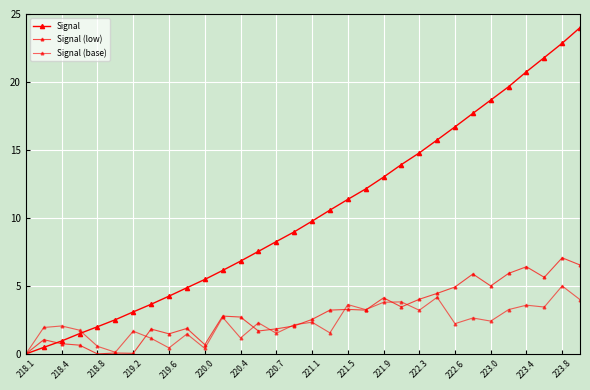

What is the sum of all Signal values?

329.9